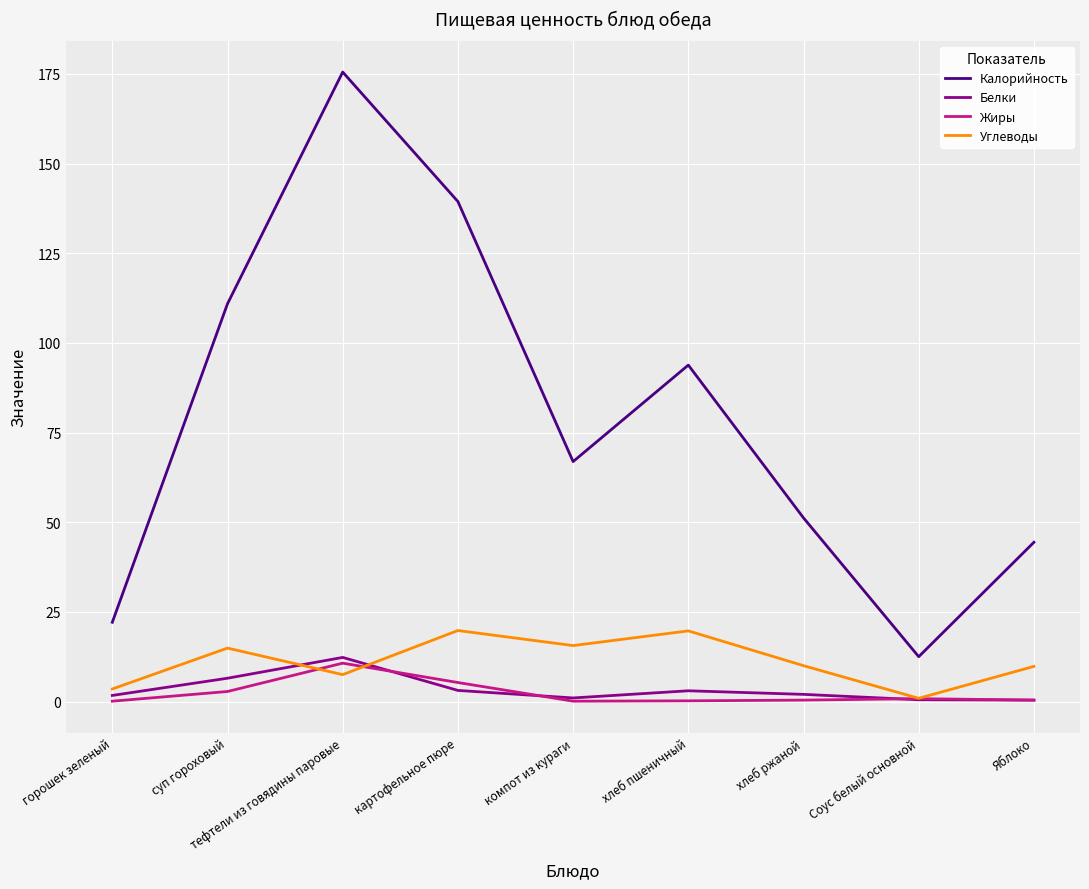

In Белки, how many points are lower than both neighbors (excluding endpoints)?

1